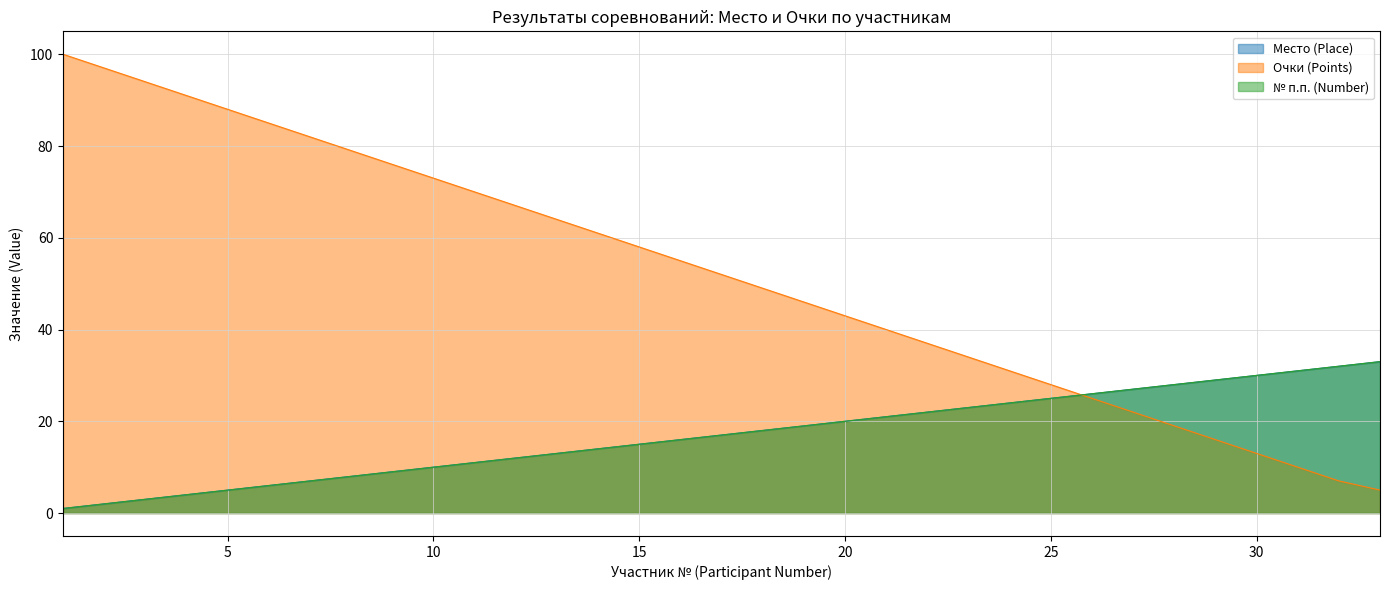

Which series has the largest total across all categories?

Очки (Points)